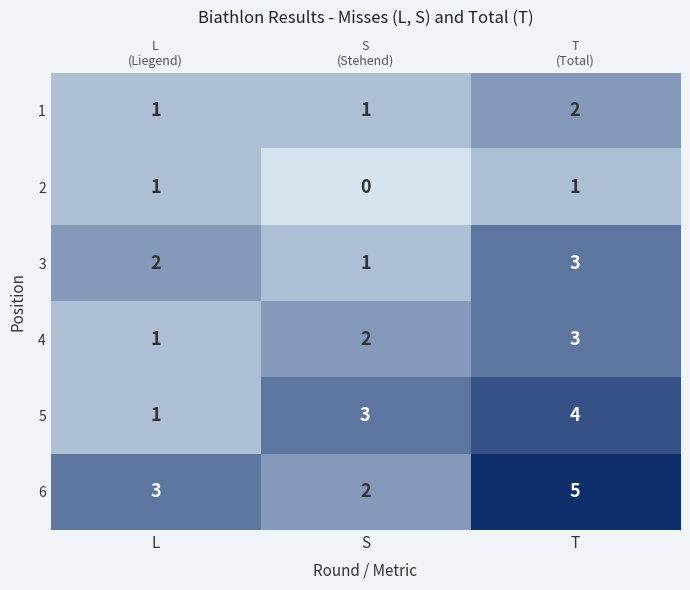

How many values in the 2 series are below 1?

1